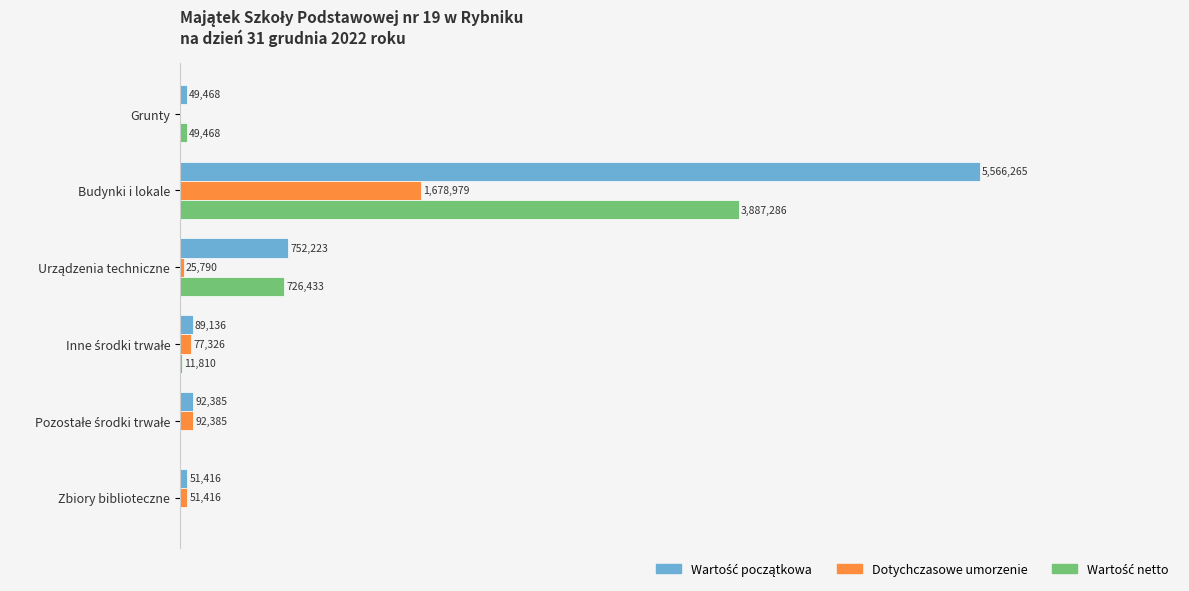

Which series has the largest range (max minus min)?

Wartość początkowa